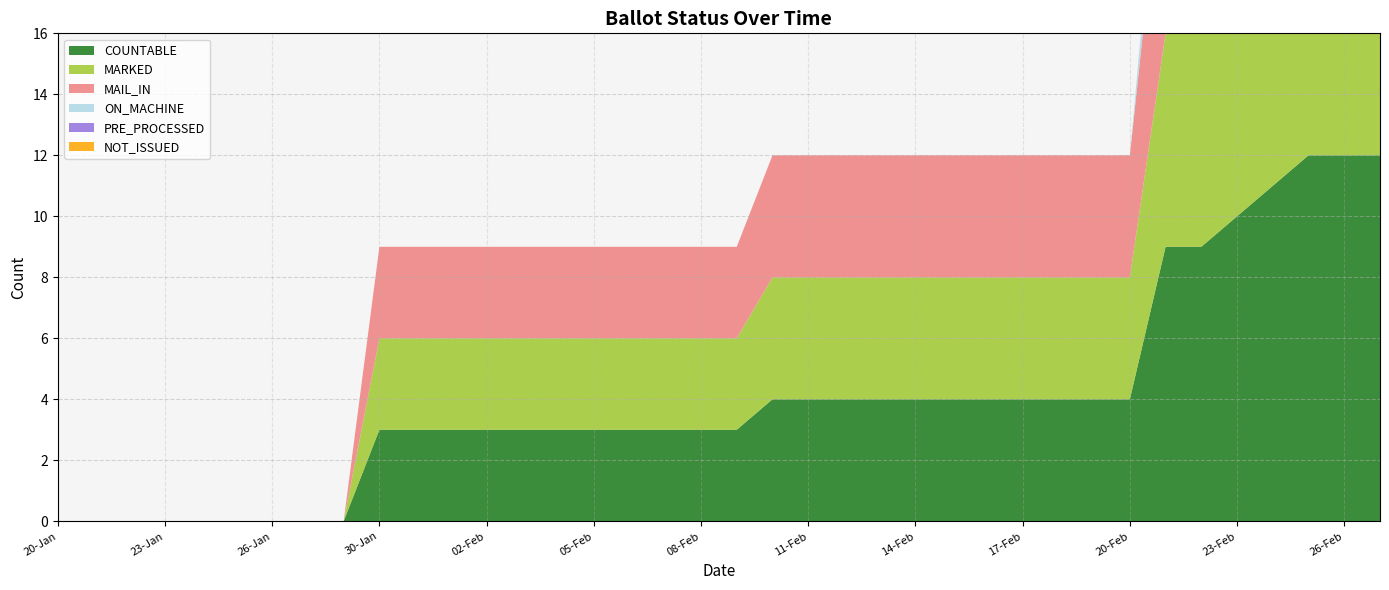

Reading left to right, list all the values displayed in this chart.

COUNTABLE: 0	0	0	0	0	0	0	0	0	3	3	3	3	3	3	3	3	3	3	3	4	4	4	4	4	4	4	4	4	4	4	9	9	10	11	12	12	12
MARKED: 0	0	0	0	0	0	0	0	0	3	3	3	3	3	3	3	3	3	3	3	4	4	4	4	4	4	4	4	4	4	4	7	7	8	8	9	9	9
MAIL_IN: 0	0	0	0	0	0	0	0	0	3	3	3	3	3	3	3	3	3	3	3	4	4	4	4	4	4	4	4	4	4	4	7	7	8	8	9	9	9
ON_MACHINE: 0	0	0	0	0	0	0	0	0	0	0	0	0	0	0	0	0	0	0	0	0	0	0	0	0	0	0	0	0	0	0	2	2	2	3	3	3	3
PRE_PROCESSED: 0	0	0	0	0	0	0	0	0	0	0	0	0	0	0	0	0	0	0	0	0	0	0	0	0	0	0	0	0	0	0	0	0	0	0	0	0	0
NOT_ISSUED: 0	0	0	0	0	0	0	0	0	0	0	0	0	0	0	0	0	0	0	0	0	0	0	0	0	0	0	0	0	0	0	0	0	0	0	0	0	0